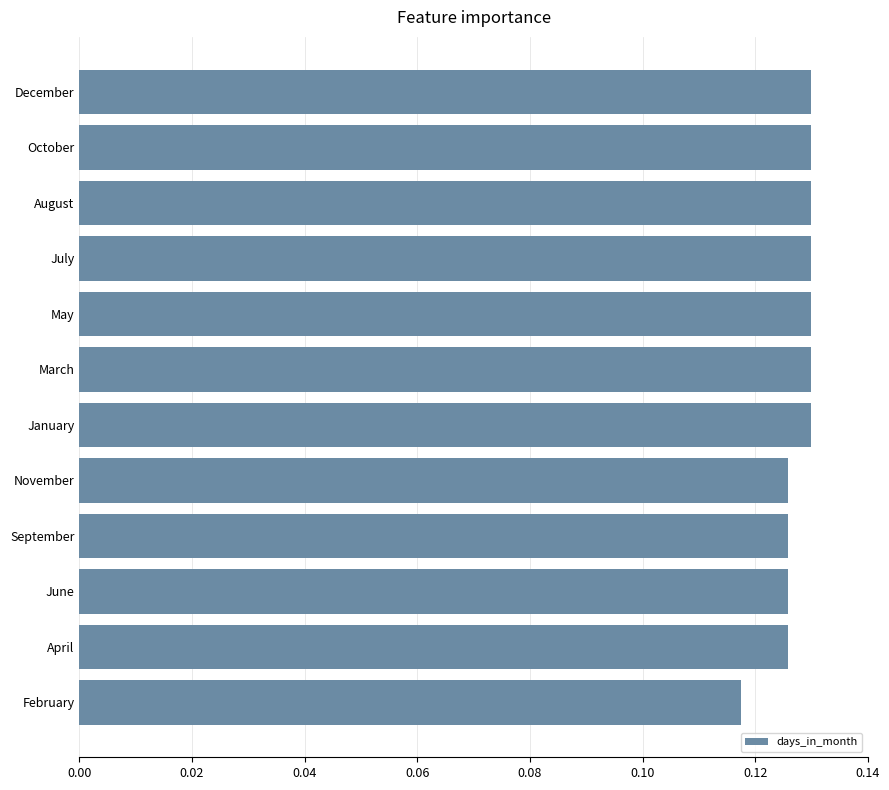

Between December and February, which is larger?

December